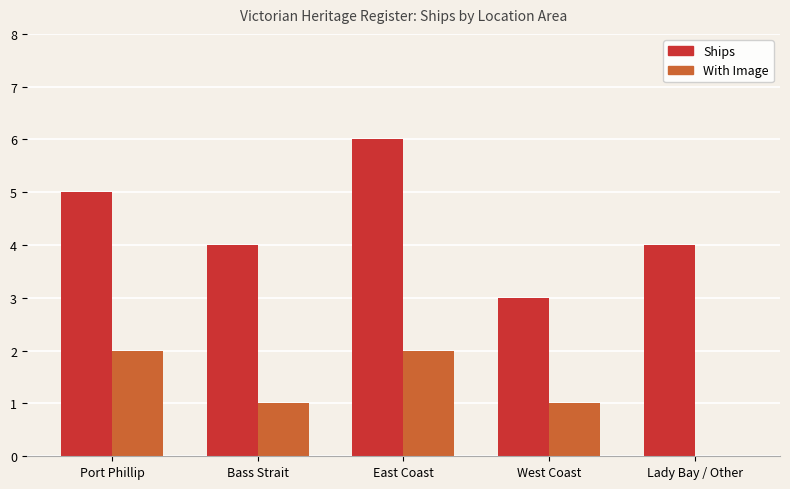

Is the value of Ships at West Coast greater than the value of With Image at Lady Bay / Other?

Yes